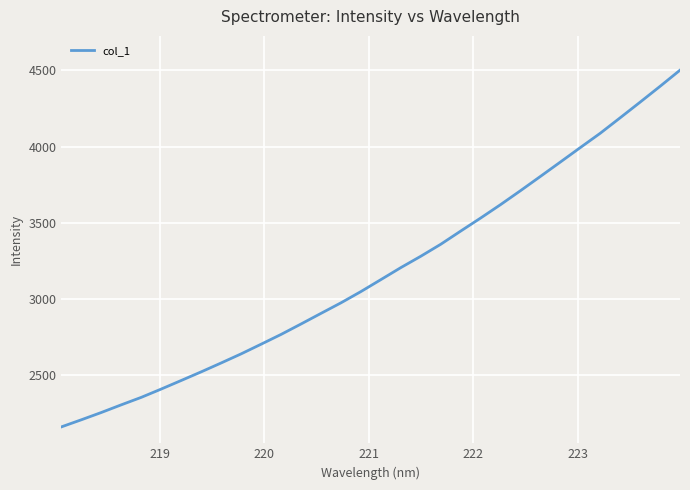

What is the greatest value displayed?

4502.0